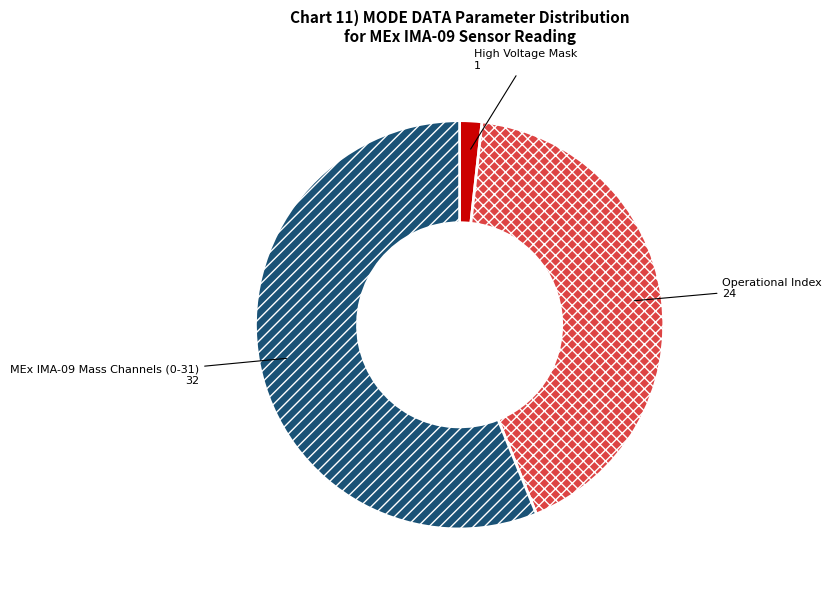

Is Operational Index the majority of the pie?

No